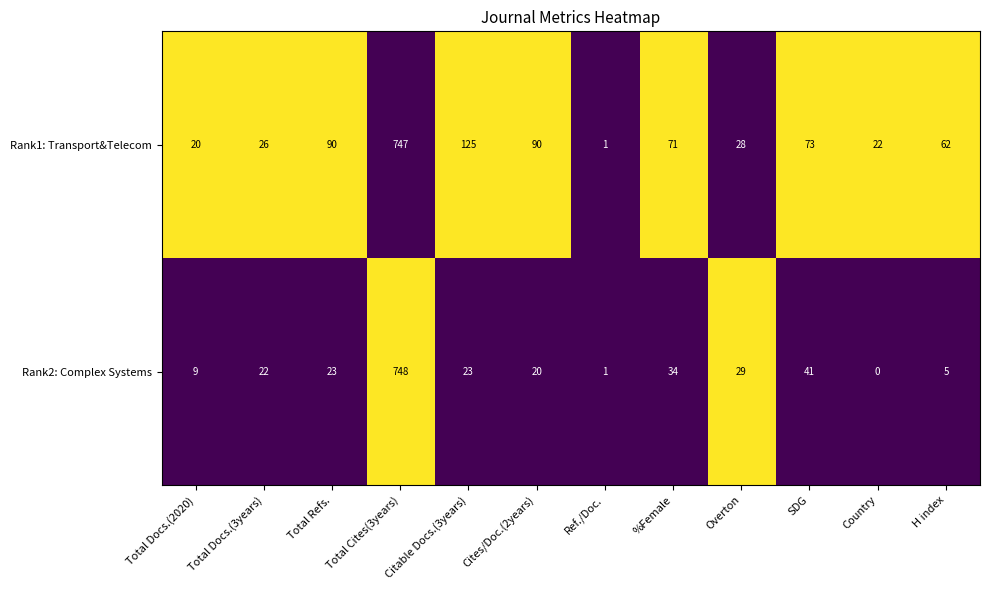

At which category is the sum across all series the highest?

Total Cites(3years)